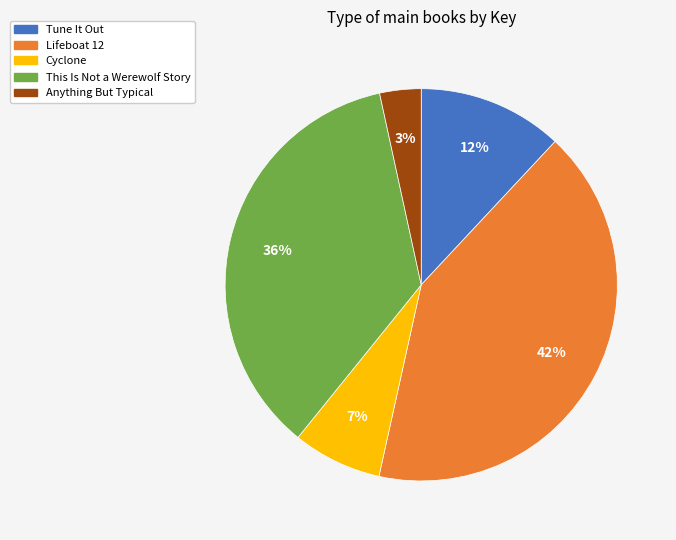

Which slice is the smallest?

Anything But Typical